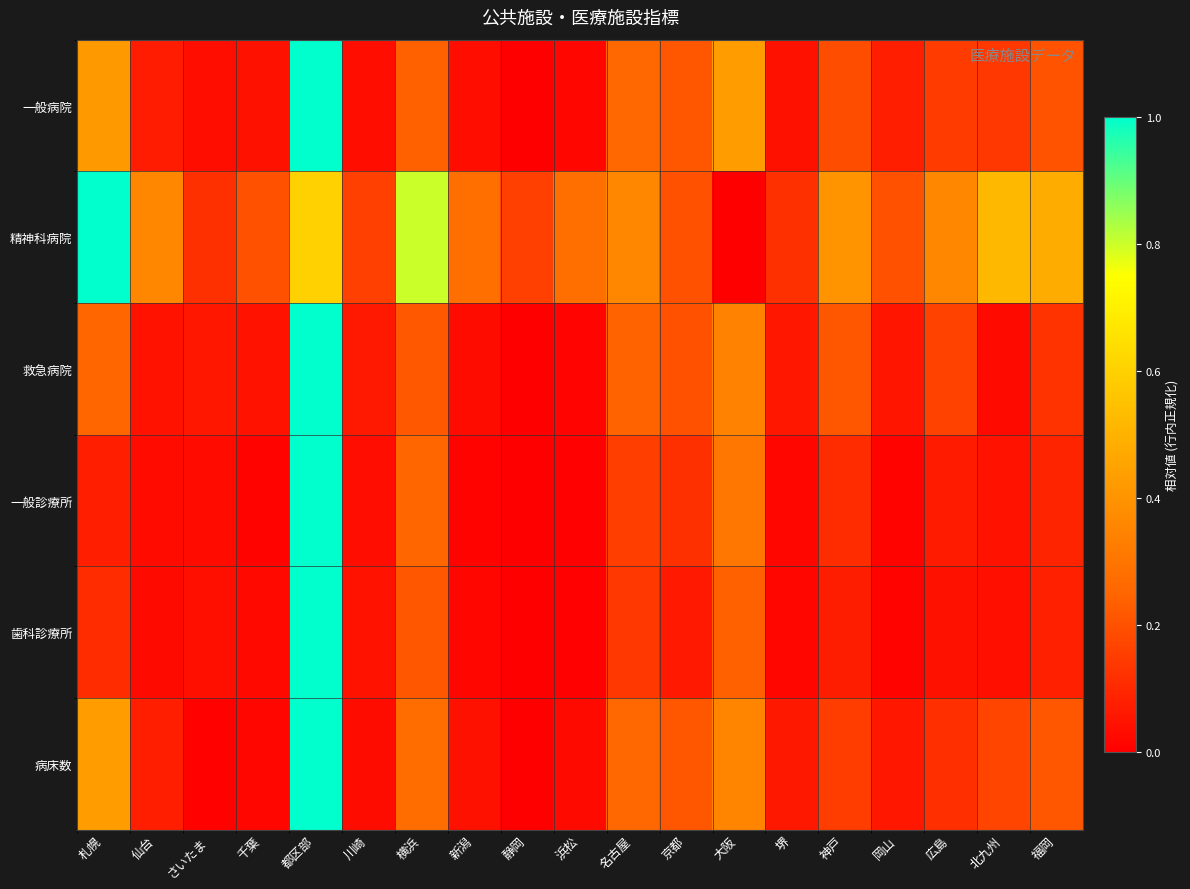

Between 川崎 and 浜松, which is larger?

川崎